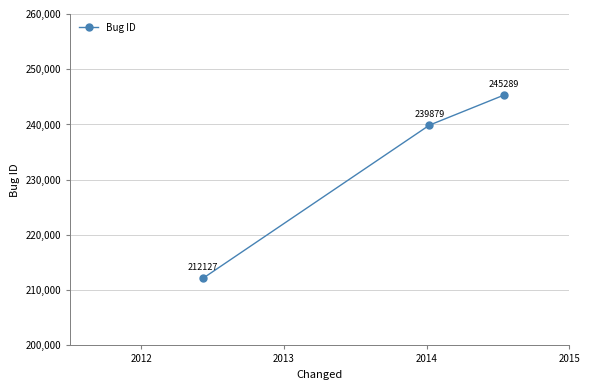

What is the value of the 3rd point from the left?

245289